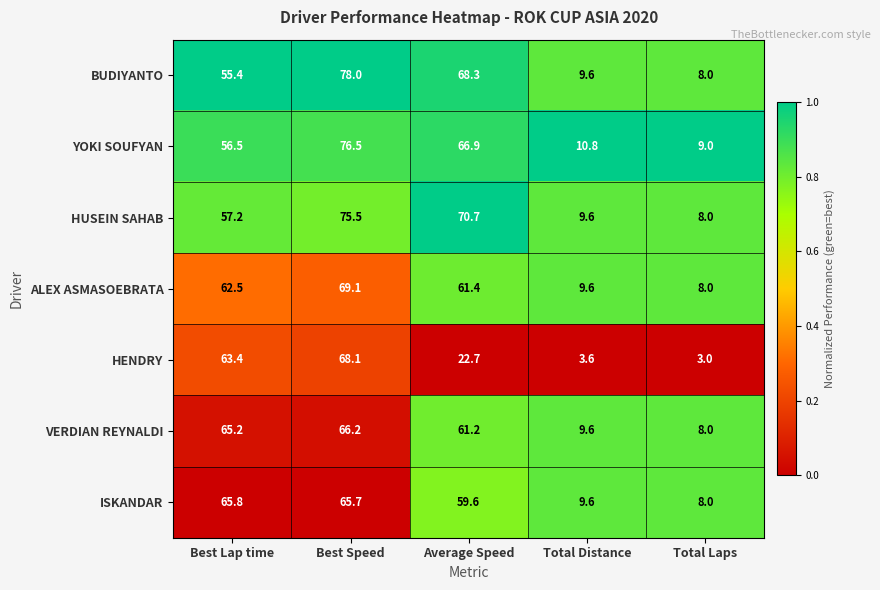

Is it true that BUDIYANTO equals 23.2 at Best Lap time?

False